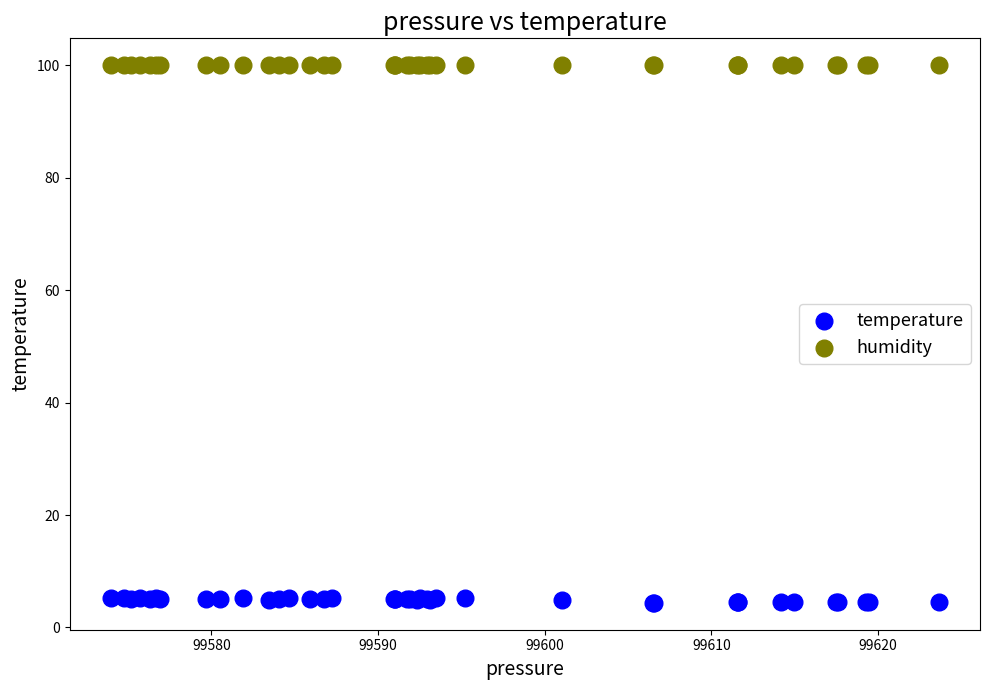

What are all the series names shown in the legend?

temperature, humidity